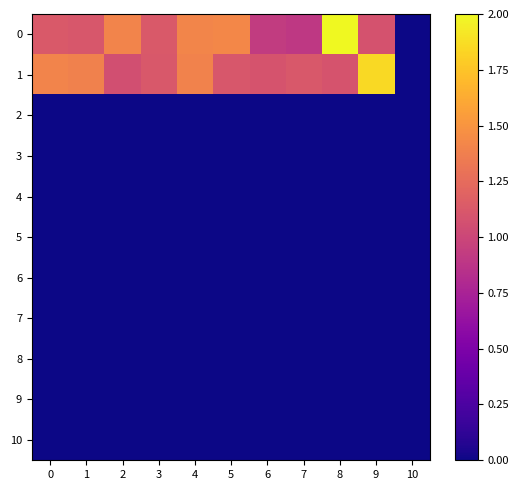

Which has a higher value, 9 or 1?

1